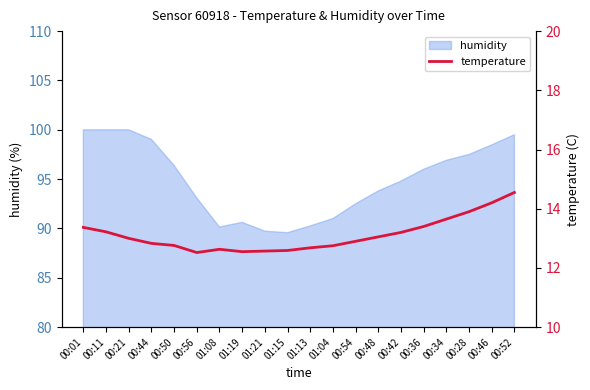

What is the difference between the maximum and minimum values?

2.0